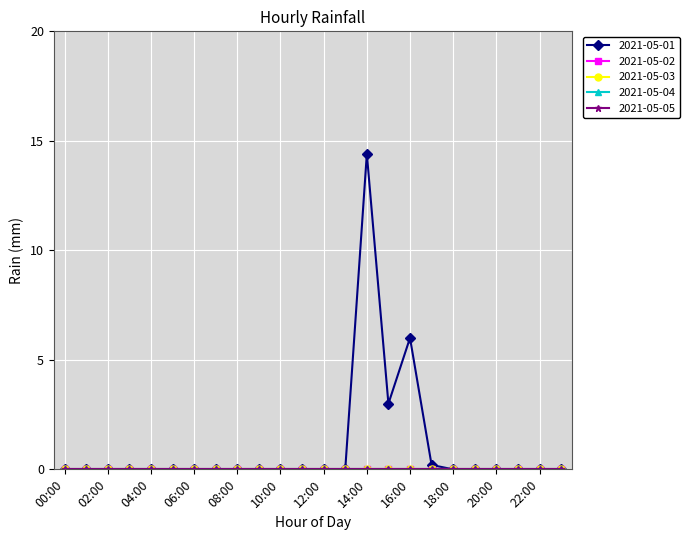

What is the label of the 6th point from the left?

05:00